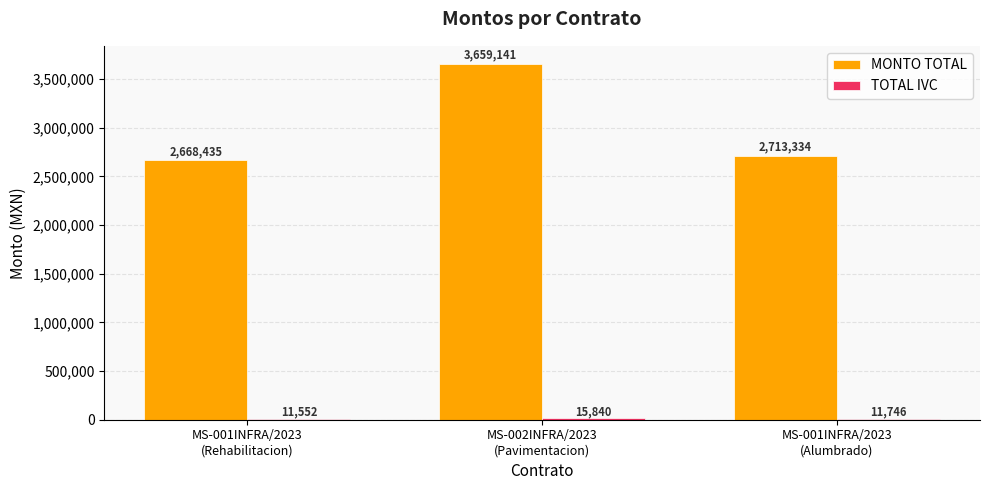

What position from the right is MS-002INFRA/2023
(Pavimentacion)?

2